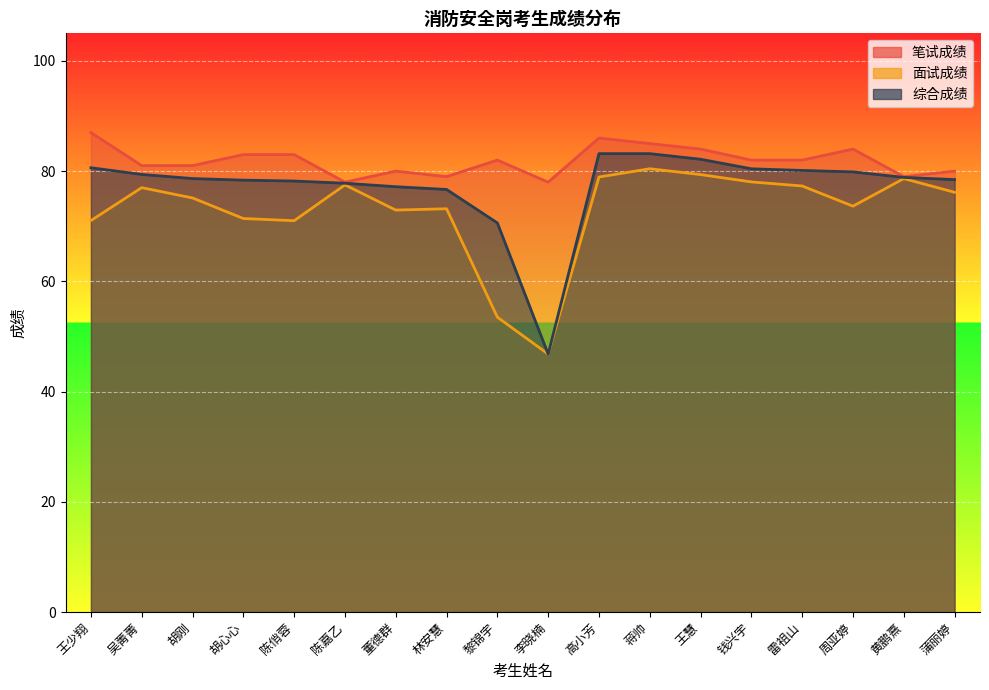

How many lines are shown in the chart?

3